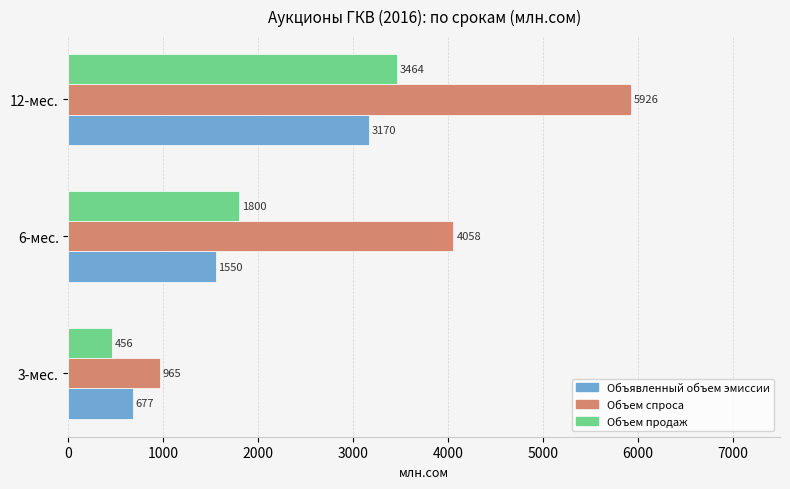

What are all the series names shown in the legend?

Объявленный объем эмиссии, Объем спроса, Объем продаж